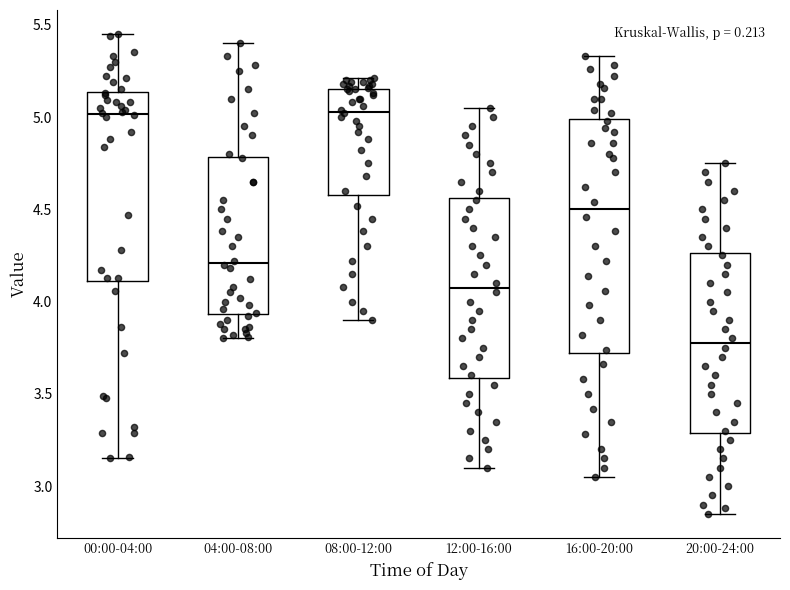

Comparing the boxes themselves (not the whiskers), which one is the tallest?

16:00-20:00